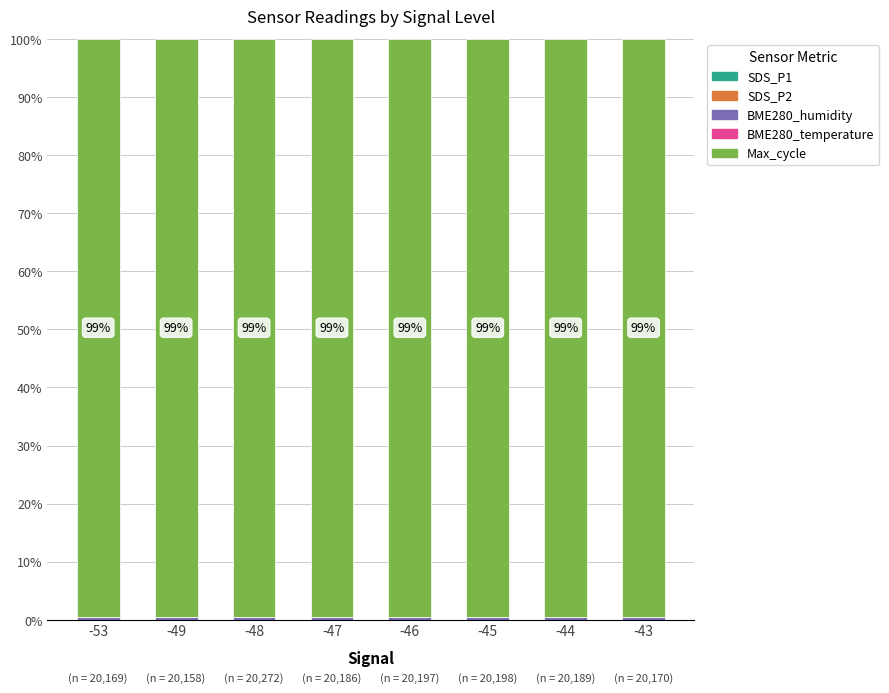

How many categories are shown in the chart?

8